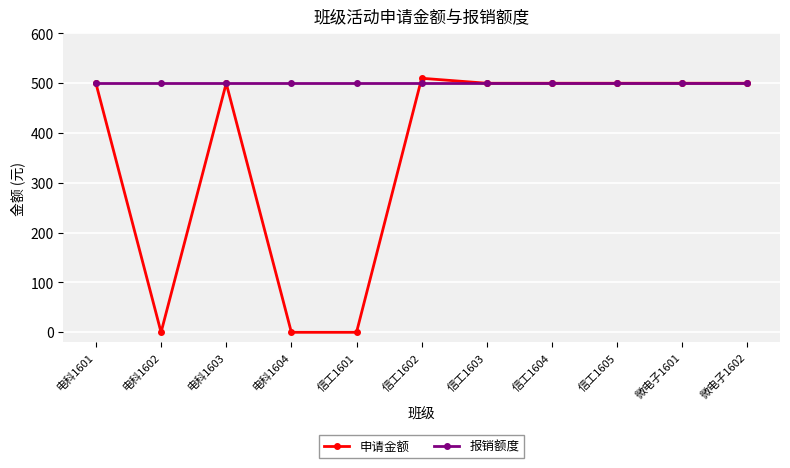

Read the 报销额度 value at 信工1603.

500